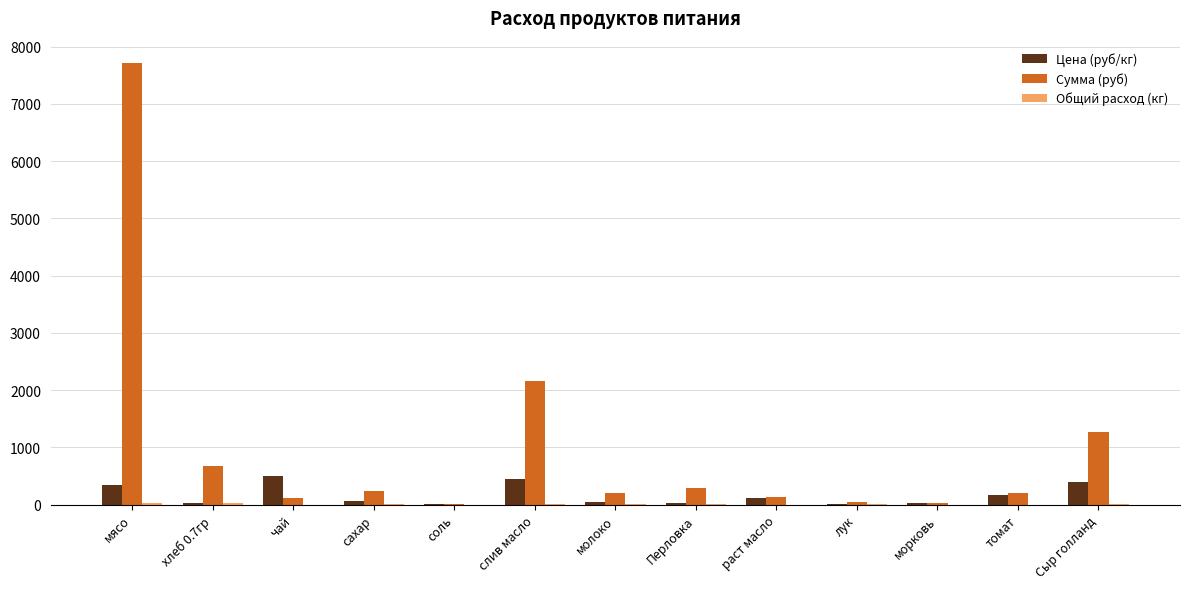

At which label is Сумма (руб) closest to 3864?

слив масло